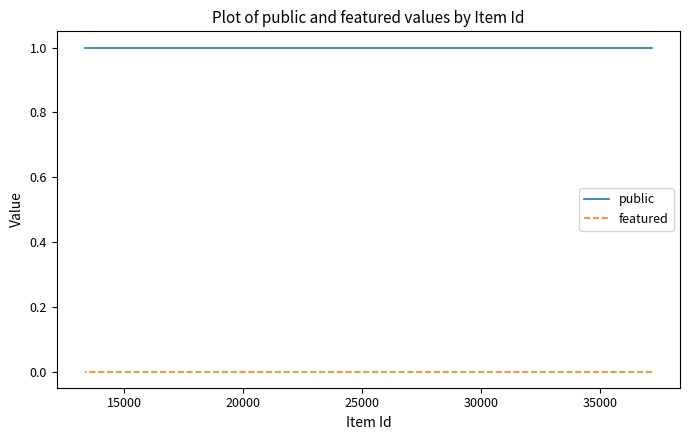

True or false: public and featured cross at least once.

False